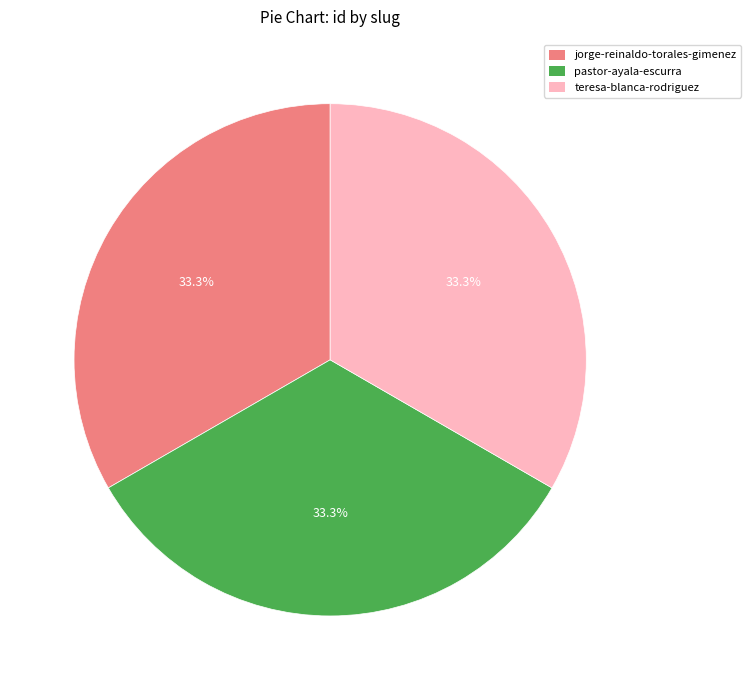

To the nearest percent, what is the combined percentage of pastor-ayala-escurra and jorge-reinaldo-torales-gimenez?

67%